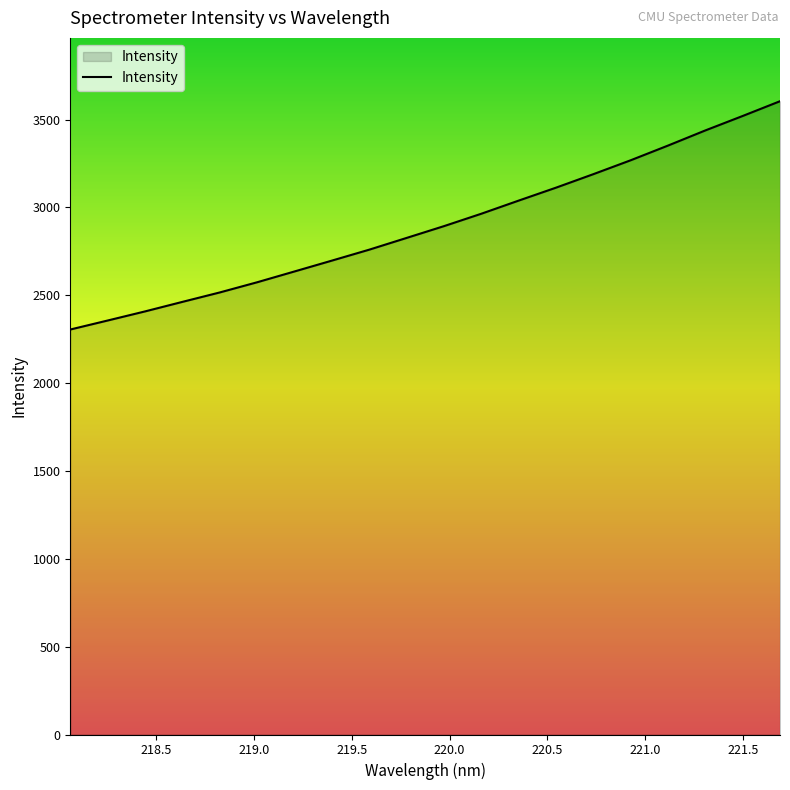

How many series are shown in this chart?

1